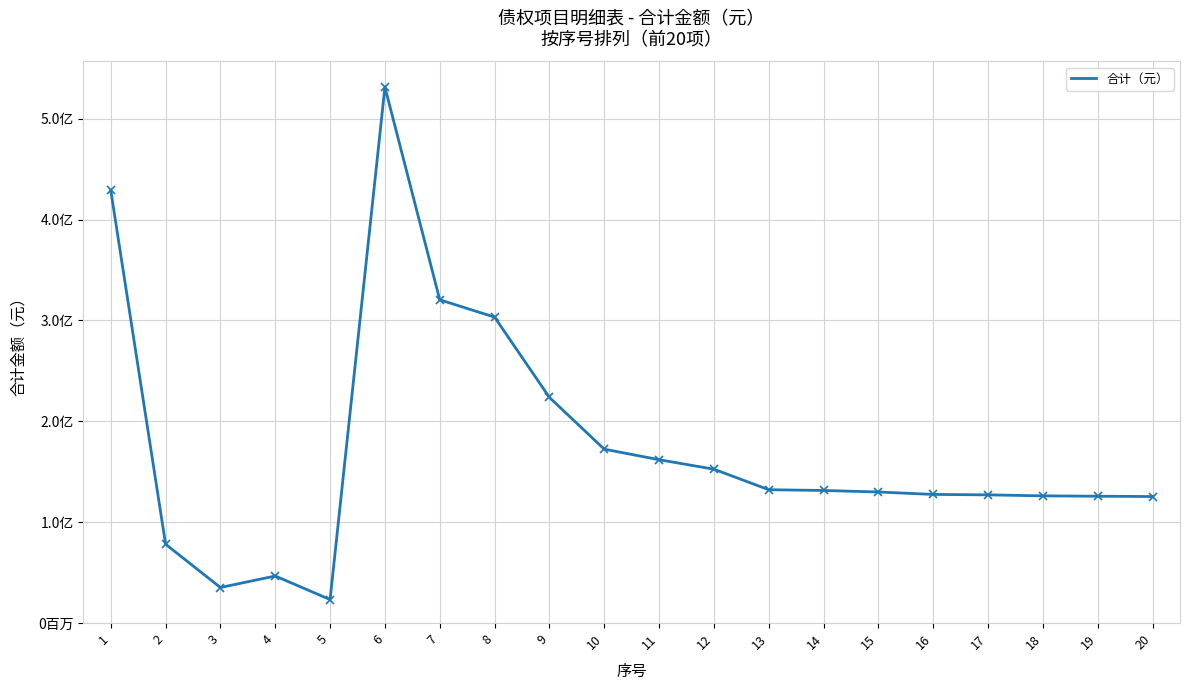

Rank the categories by value from highest to lowest.

6, 1, 7, 8, 9, 10, 11, 12, 13, 14, 15, 16, 17, 18, 19, 20, 2, 4, 3, 5